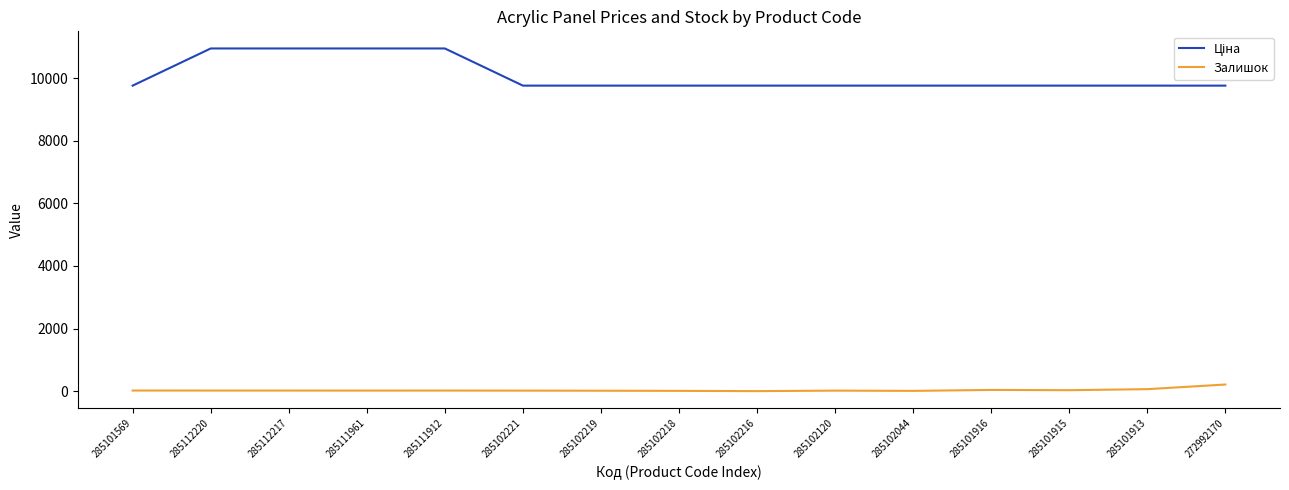

True or false: Залишок has a value of 38.0 at 285101916.

True